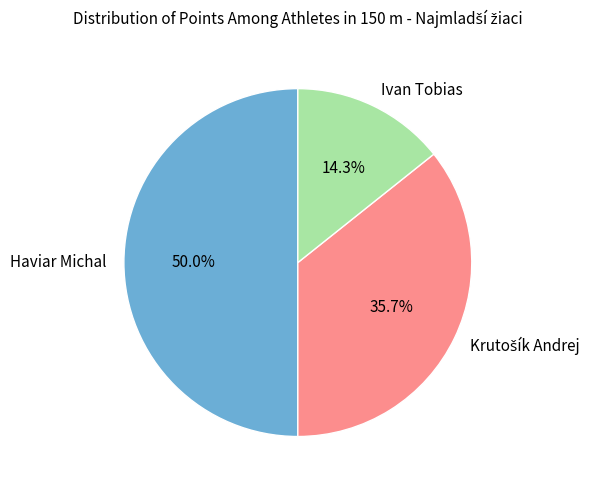

How many slices are in this pie chart?

3